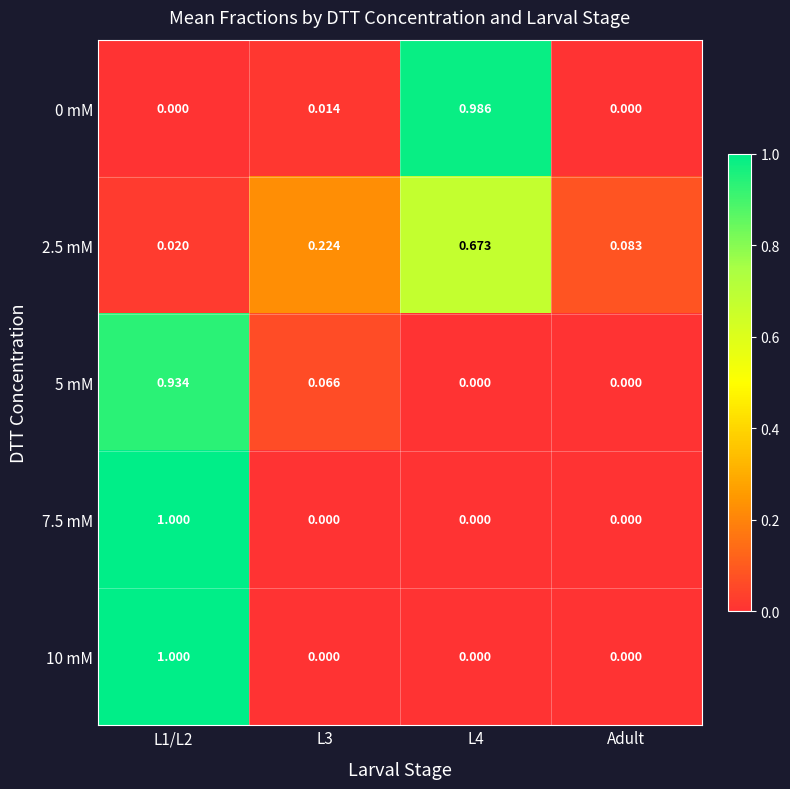

How many values in the 5 mM series exceed 0?

2